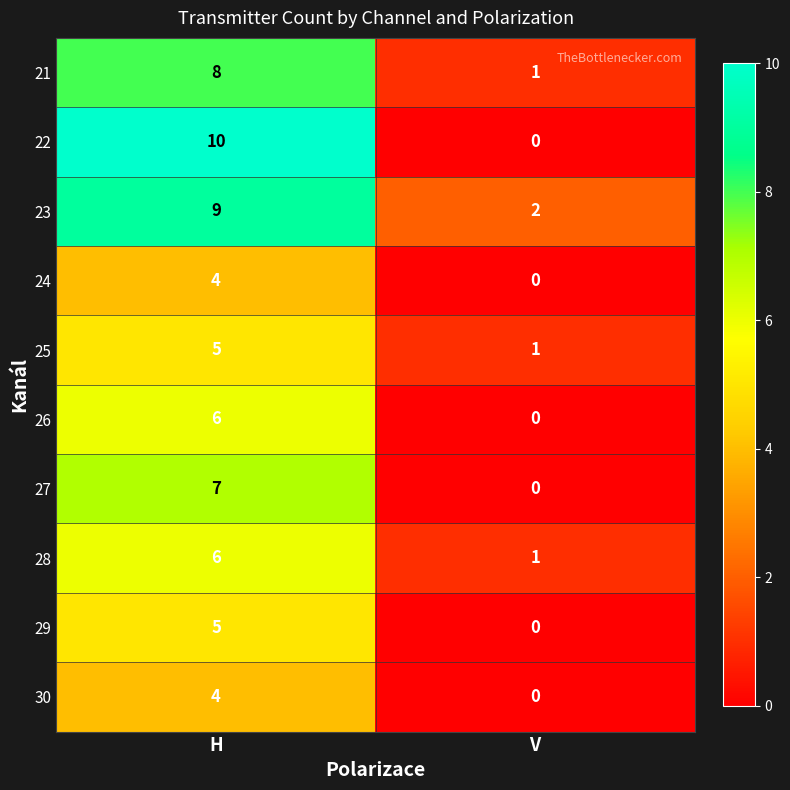

What value does the 29 series have at H?

5